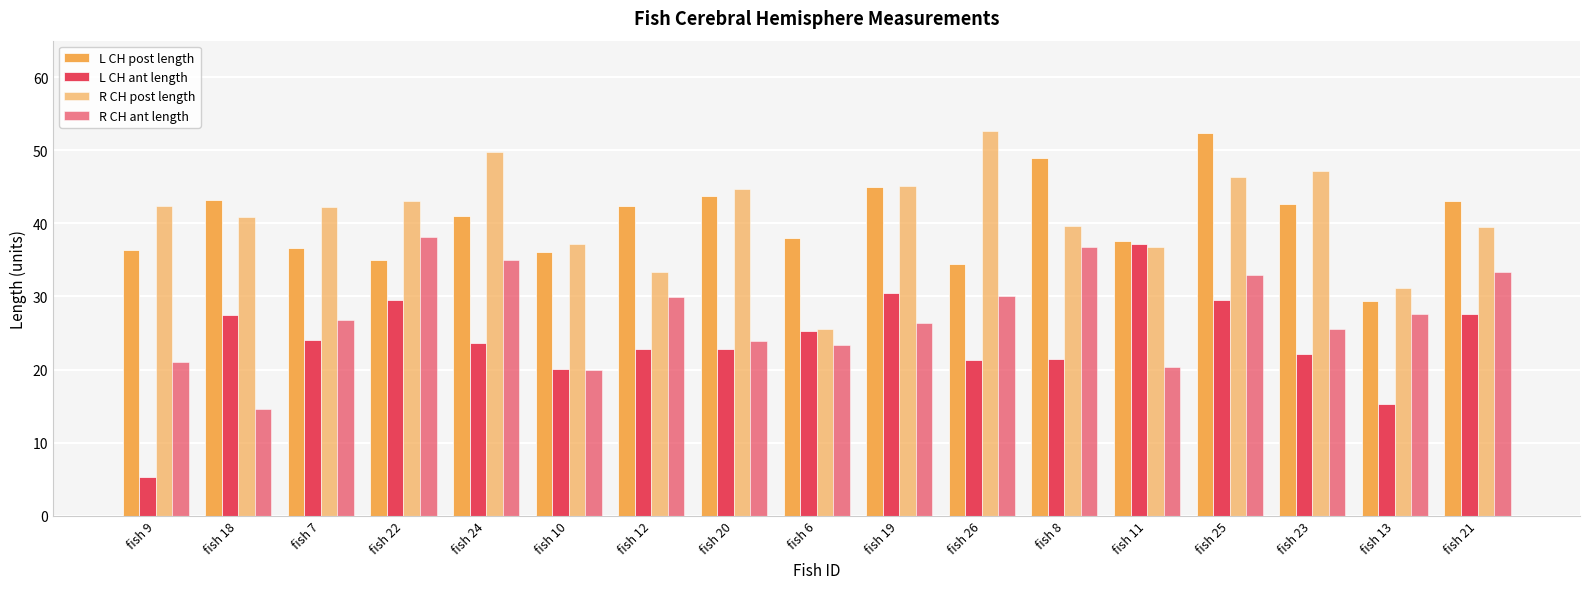

How many series are shown in this chart?

4